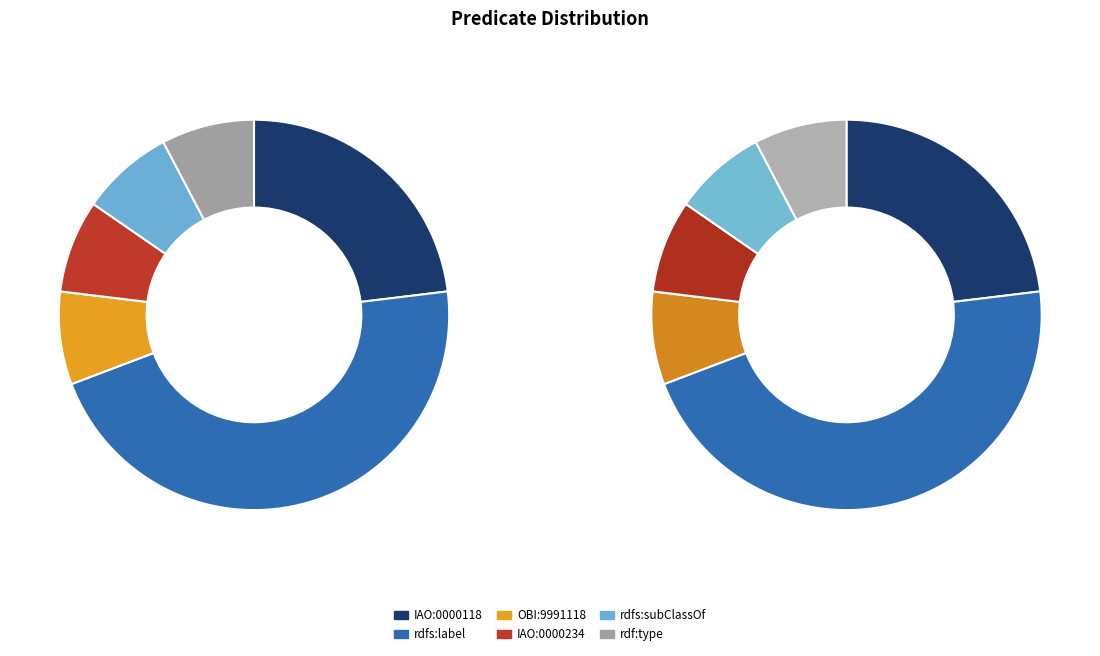

Rank the categories by value from lowest to highest.

OBI:9991118, IAO:0000234, rdfs:subClassOf, rdf:type, IAO:0000118, rdfs:label